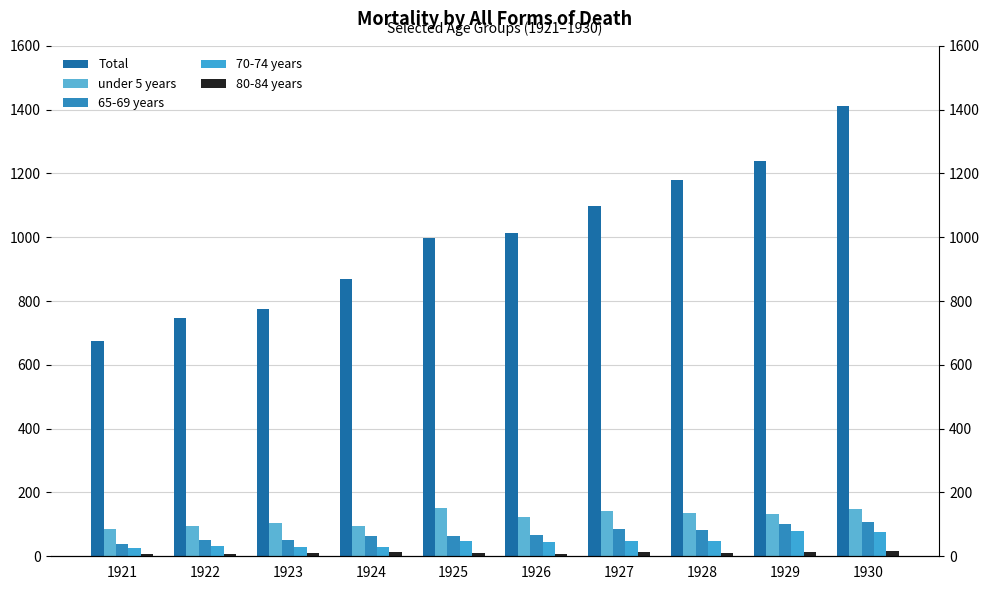

Reading left to right, list all the values displayed in this chart.

Total: 1921=676	1922=748	1923=774	1924=869	1925=999	1926=1013	1927=1098	1928=1180	1929=1238	1930=1412
under 5 years: 1921=86	1922=94	1923=104	1924=95	1925=151	1926=124	1927=142	1928=137	1929=134	1930=147
65-69 years: 1921=39	1922=51	1923=50	1924=62	1925=63	1926=68	1927=86	1928=83	1929=100	1930=108
70-74 years: 1921=26	1922=32	1923=28	1924=29	1925=49	1926=45	1927=49	1928=48	1929=79	1930=76
80-84 years: 1921=6	1922=8	1923=9	1924=12	1925=9	1926=7	1927=14	1928=10	1929=14	1930=18